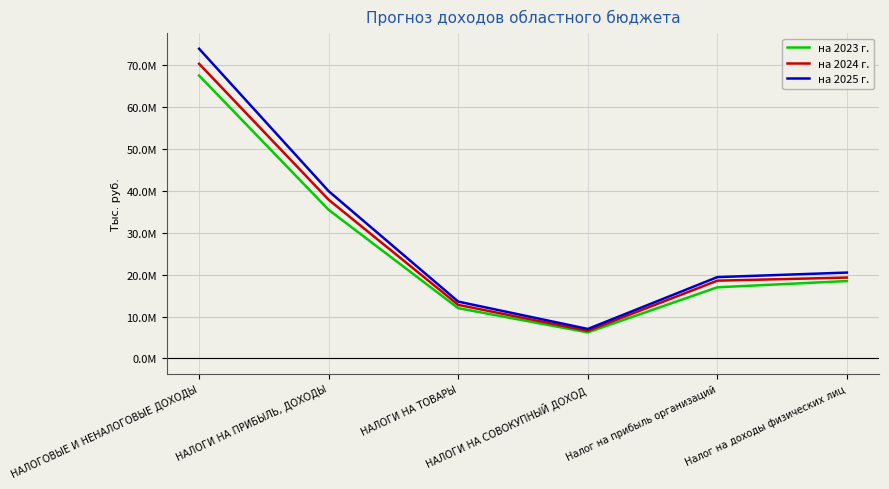

True or false: на 2023 г. has a value of 29107798.5 at Налог на доходы физических лиц.

False